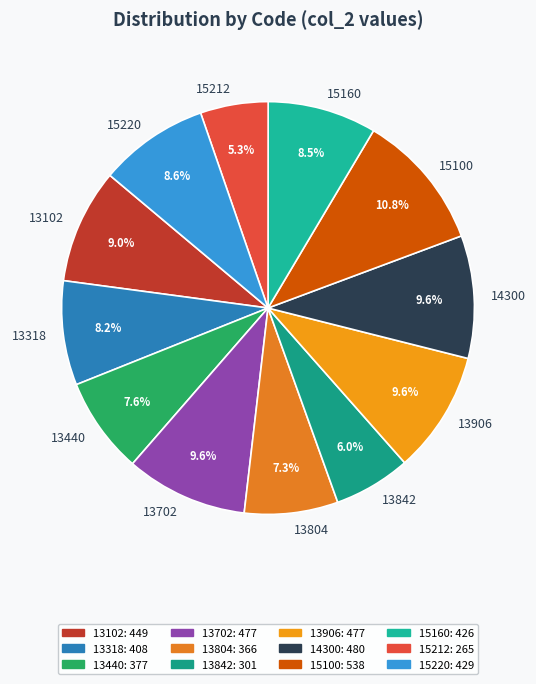

Do 15220 and 13842 together represent more than half of the pie?

No